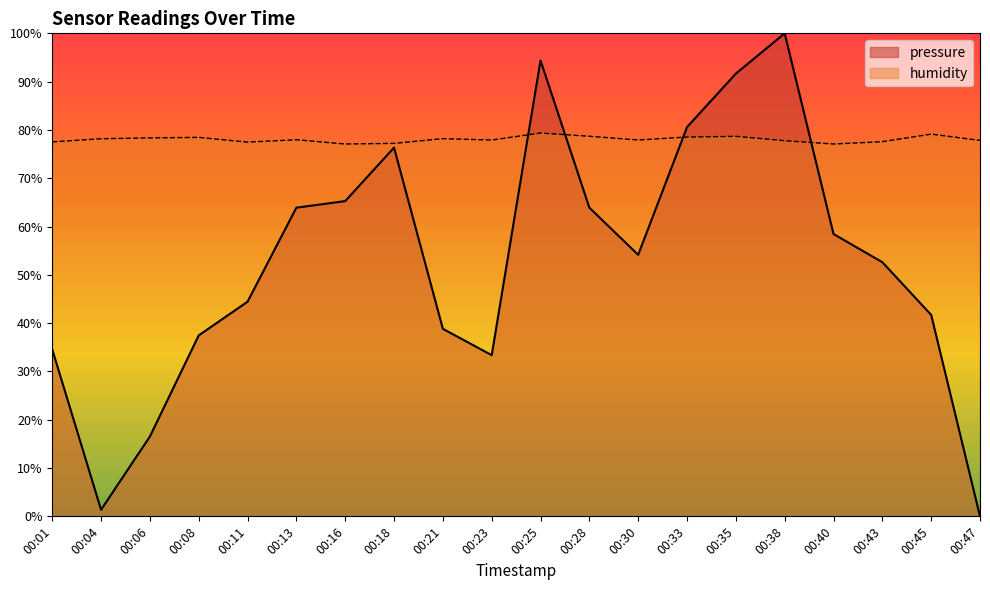

What is the lowest value of the humidity series?

77.1